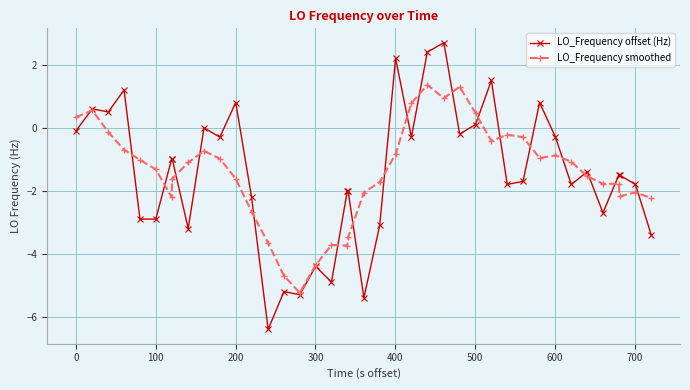

True or false: LO_Frequency offset (Hz) has more than 0 points higher than both neighbors.

True